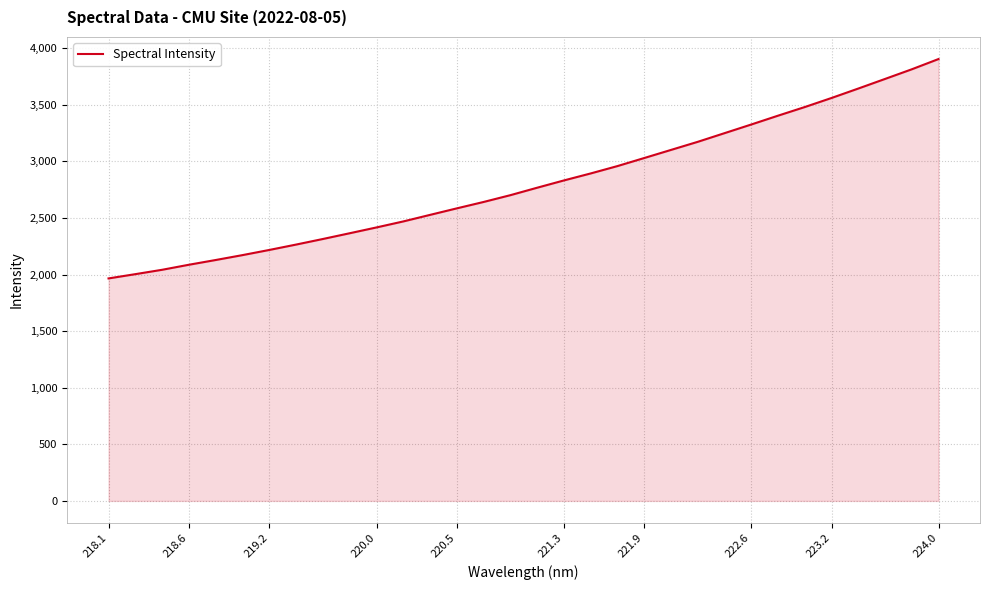

What is the difference between the maximum and minimum values?

1938.5